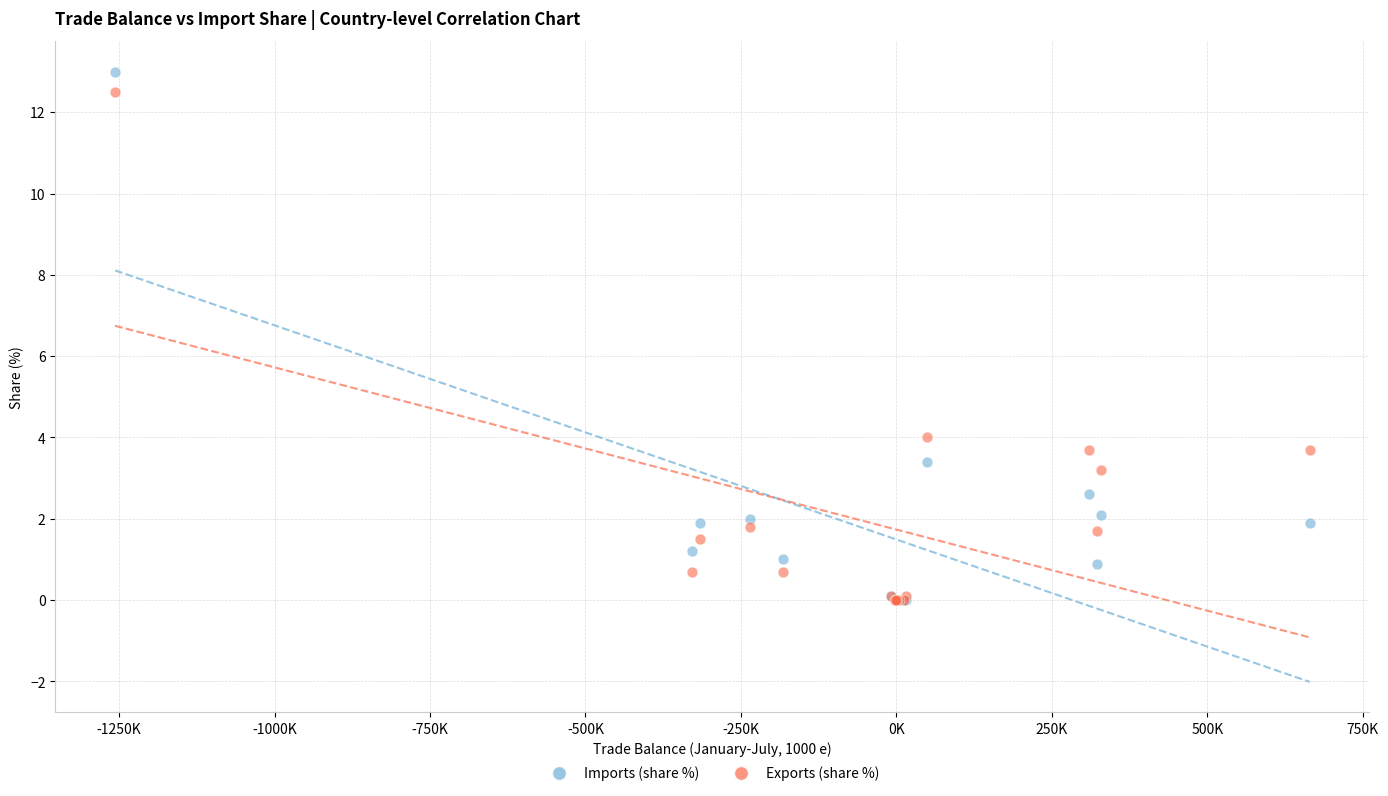

What are all the series names shown in the legend?

Imports (share %), Exports (share %)